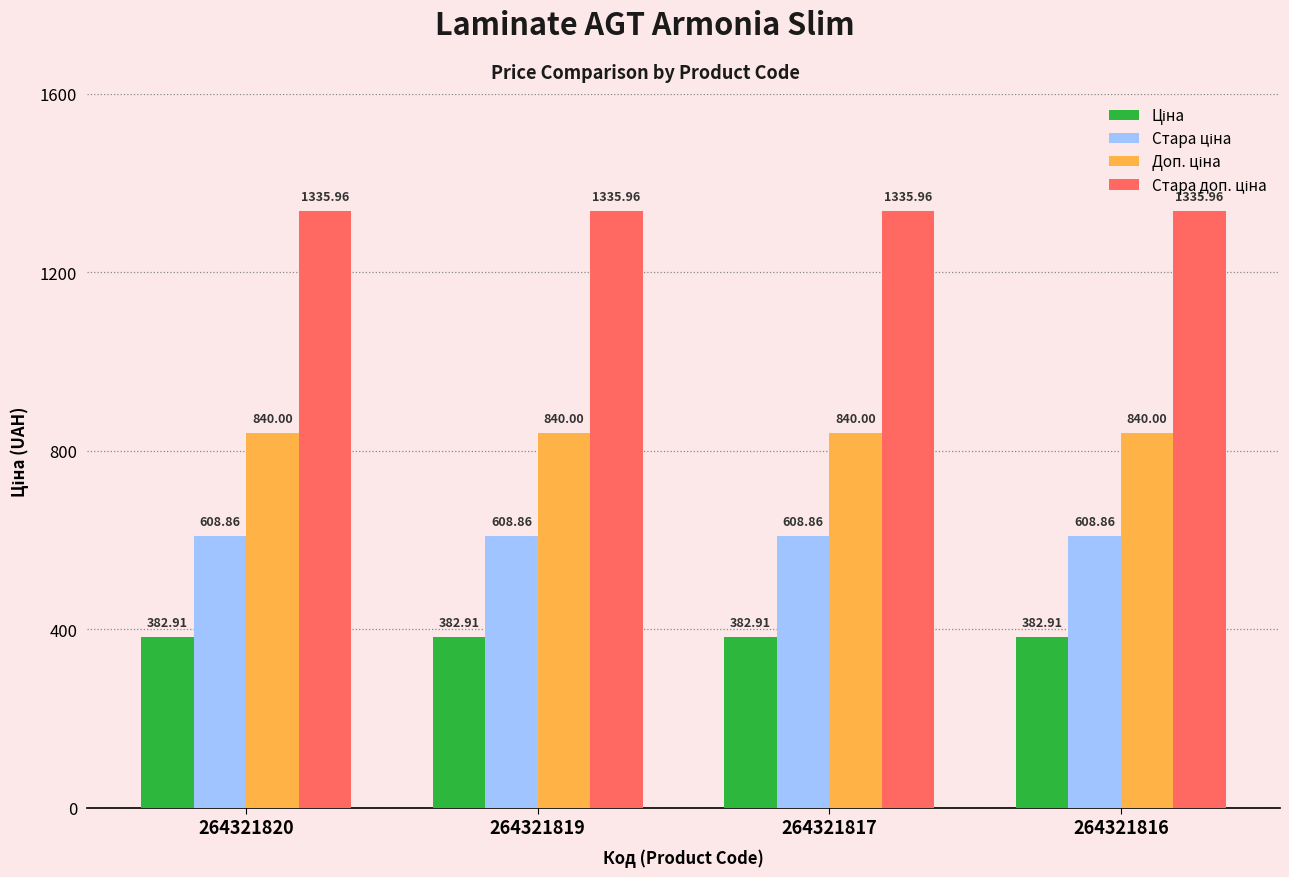

At how many categories does at least one series exceed 528?

4